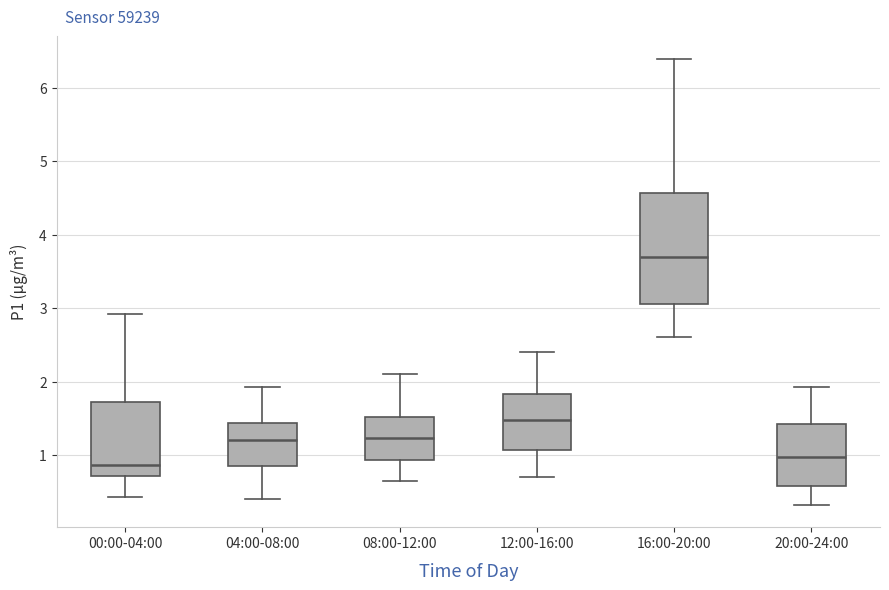

Which box is the tallest, from its lower edge to its upper edge?

16:00-20:00